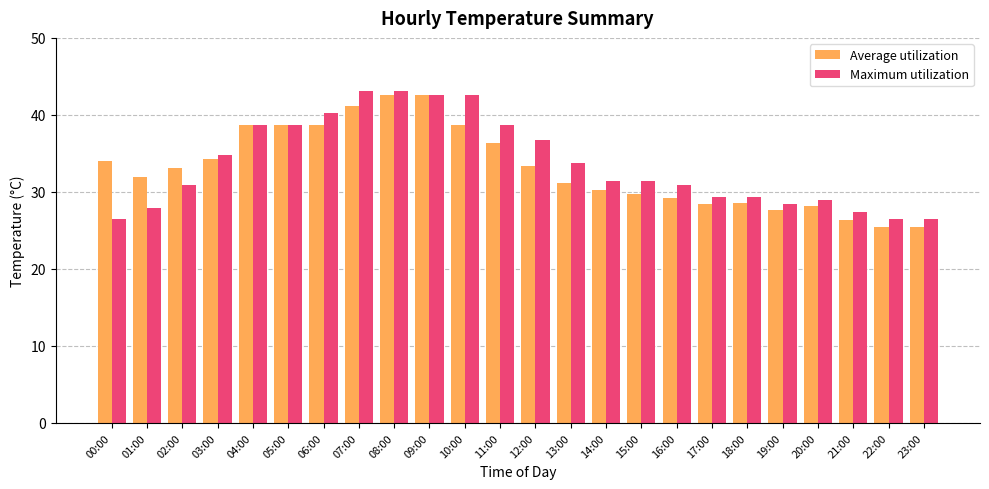

Is the value of Average utilization at 23:00 greater than the value of Maximum utilization at 01:00?

No